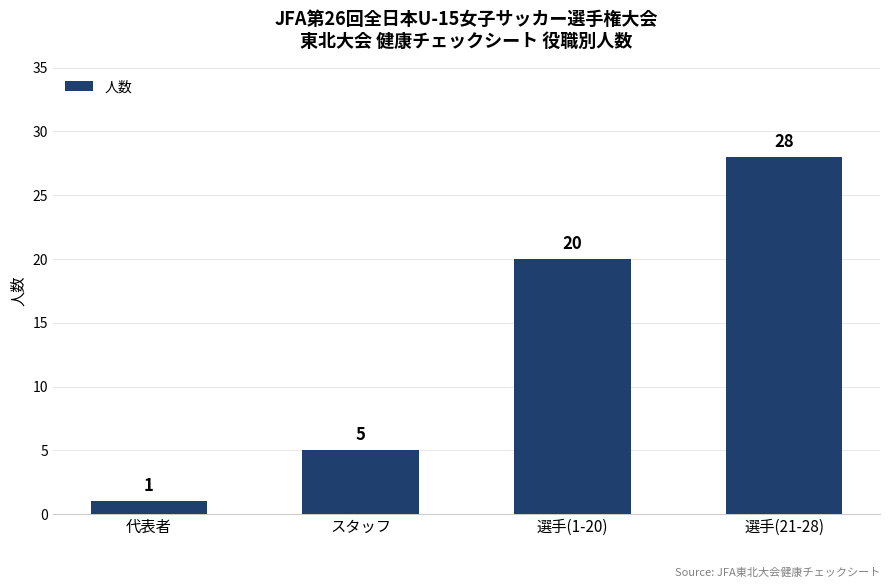

List the labels in order of value, smallest first.

代表者, スタッフ, 選手(1-20), 選手(21-28)